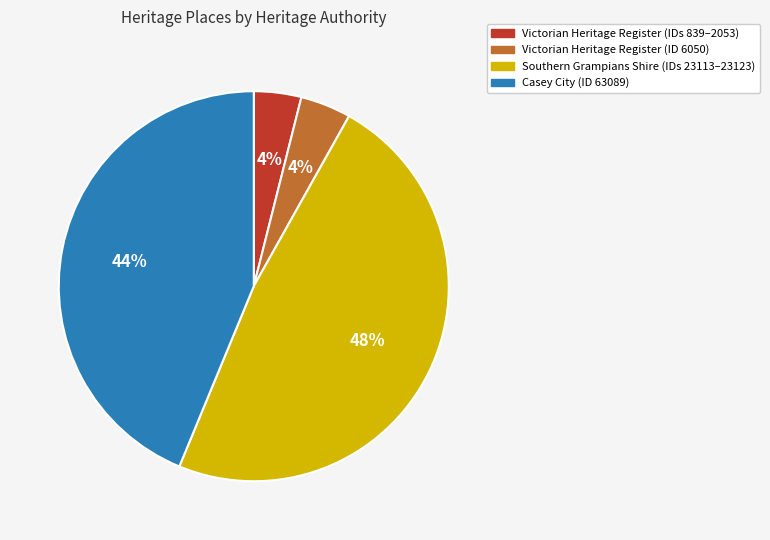

Is it true that Casey City (ID 63089) is 44% of the pie?

True